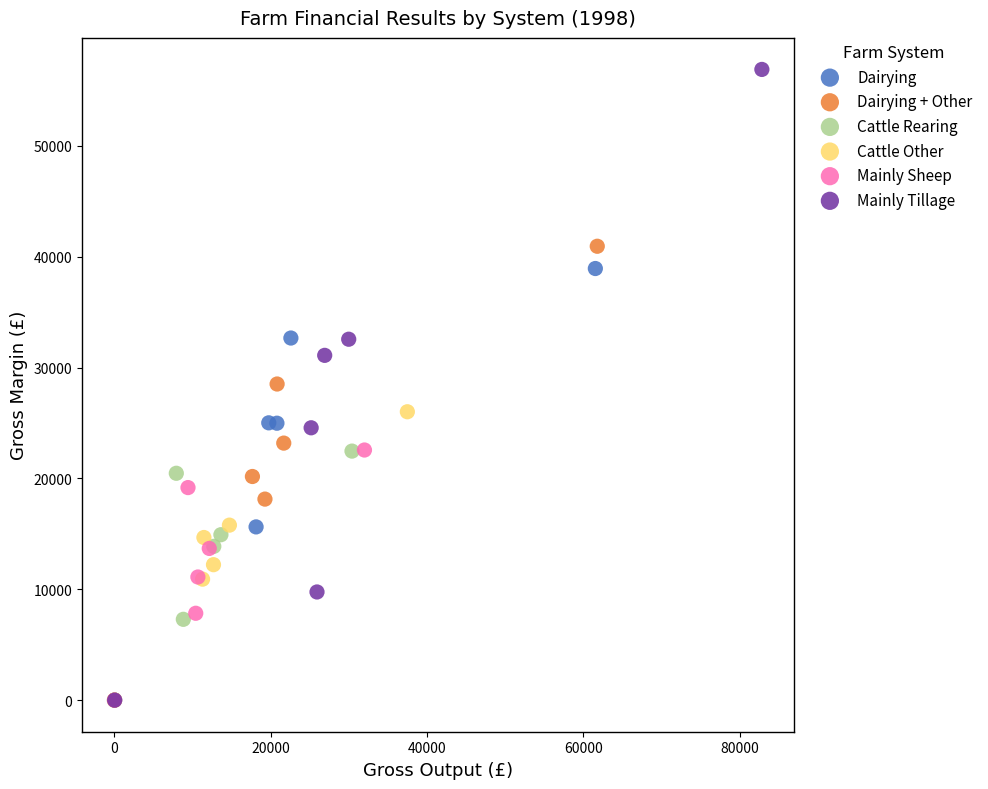

Which series reaches the maximum Y coordinate?

Mainly Tillage